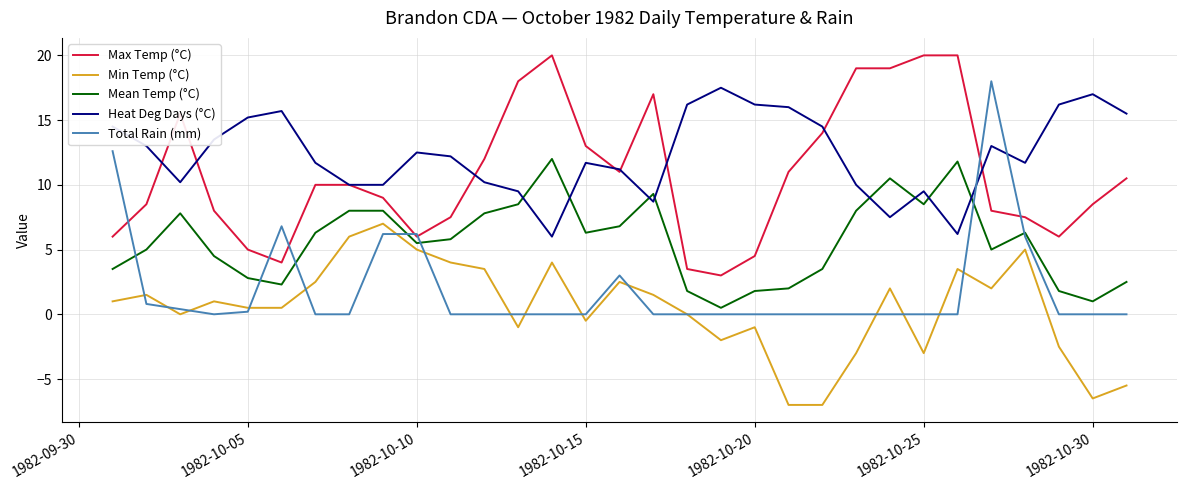

What is the smallest value displayed?

-7.0